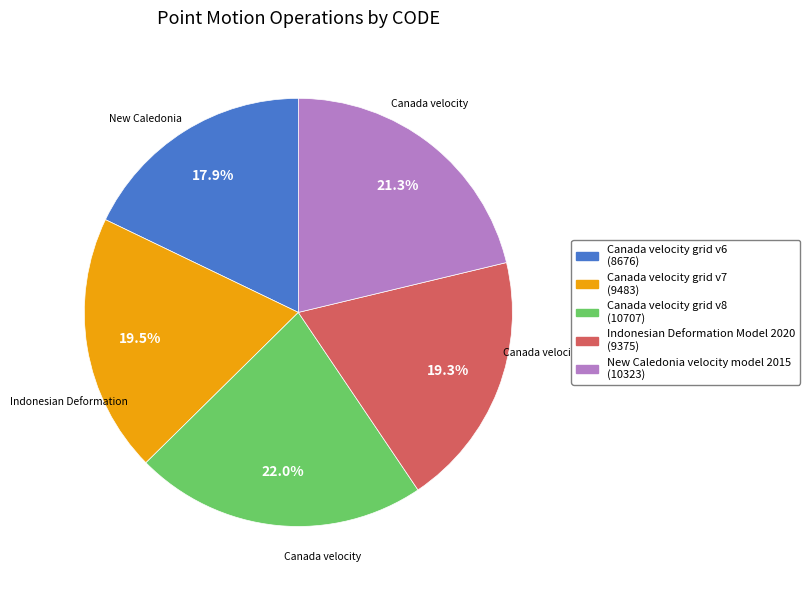

To the nearest percent, what percentage of the pie is Canada velocity grid v8?

22%